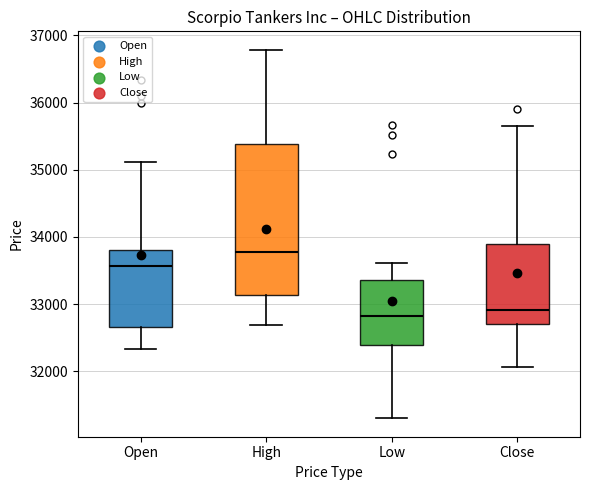

Reading left to right, transcribe this box plot: for each box, give where its median line is, the range the box spans, and where its two whiskers end, as read against the y-axis. The values are not printed on the chart, so give them approximately, as read against the axis.

Open: median 33600, box 32700 to 33800, whiskers 32300 to 35100
High: median 33800, box 33100 to 35400, whiskers 32700 to 36800
Low: median 32800, box 32400 to 33400, whiskers 31300 to 33600
Close: median 32900, box 32700 to 33900, whiskers 32100 to 35700